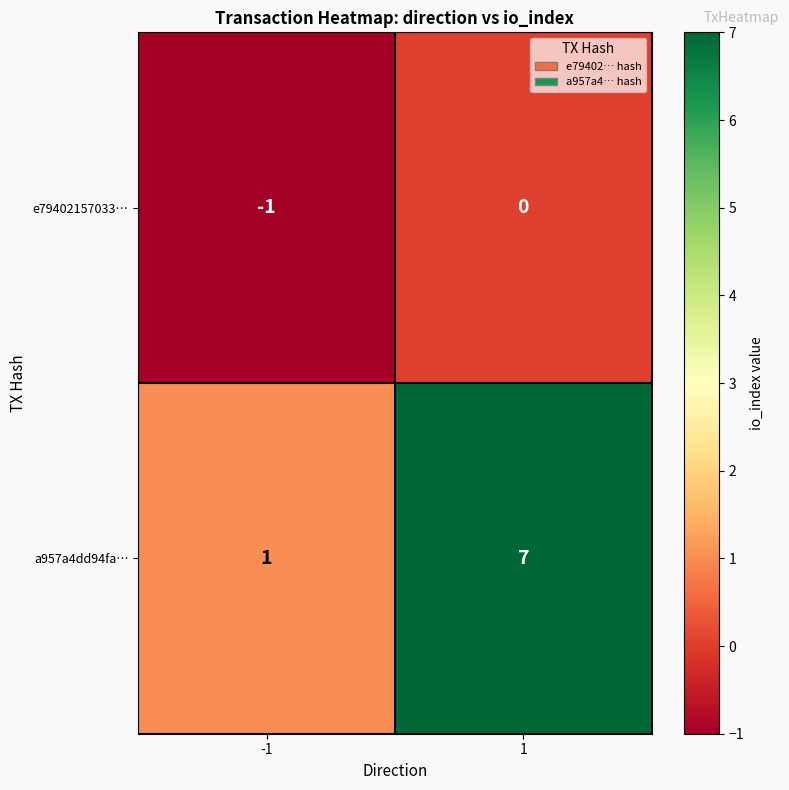

Which series has the largest range (max minus min)?

a957a4dd94fa…